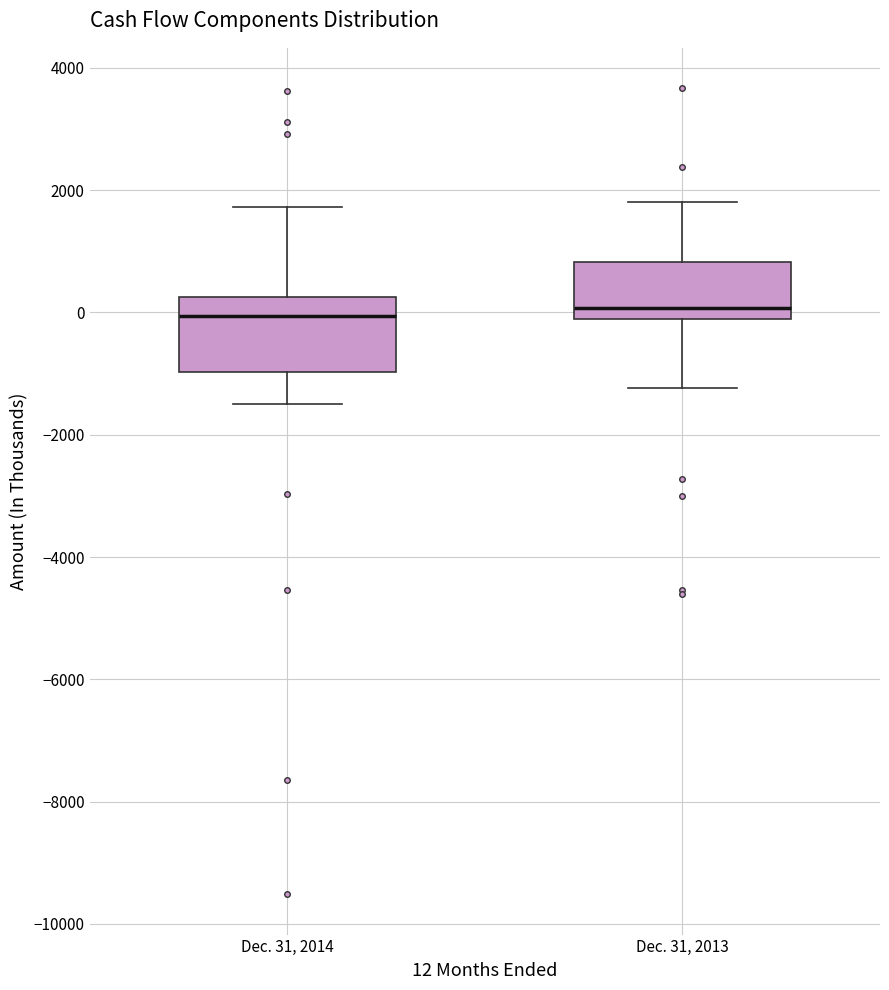

Comparing the boxes themselves (not the whiskers), which one is the tallest?

Dec. 31, 2014